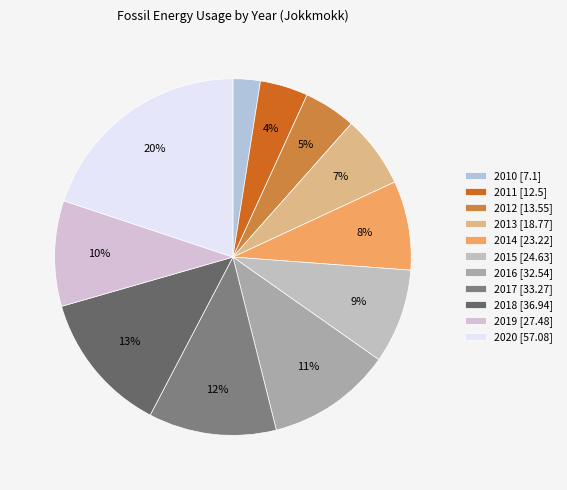

How many slices are in this pie chart?

11